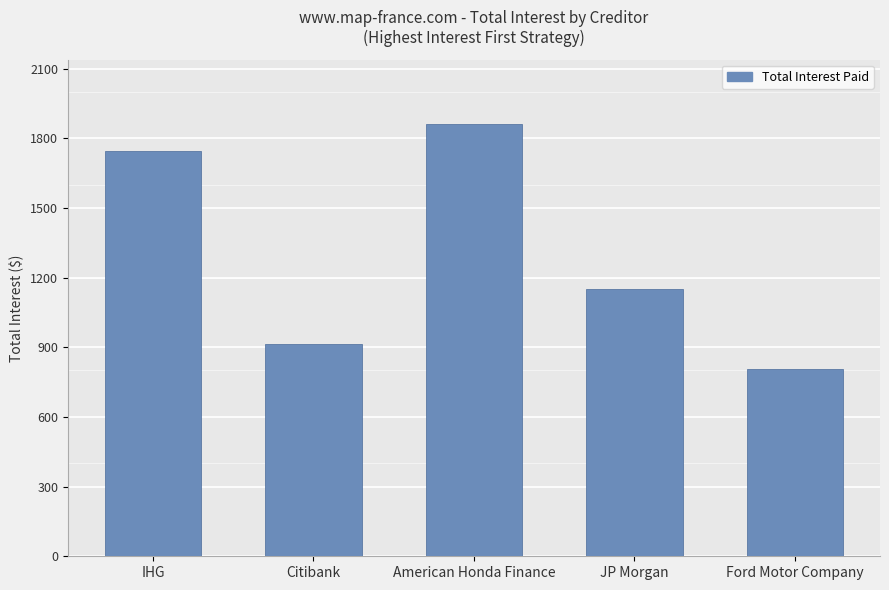

What is the label of the 3rd bar from the left?

American Honda Finance